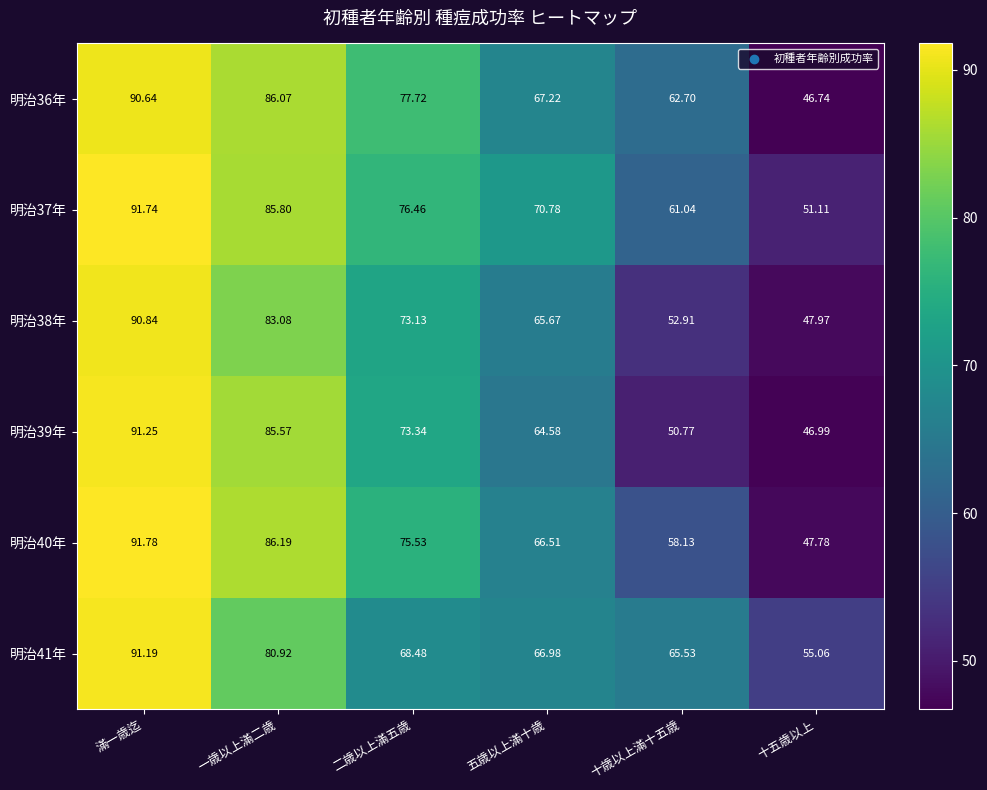

At which category does the chart reach its peak across all series?

滿一歳迄